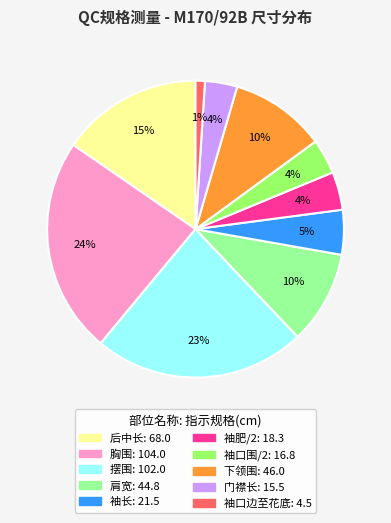

Count the number of slices in the pie.

10